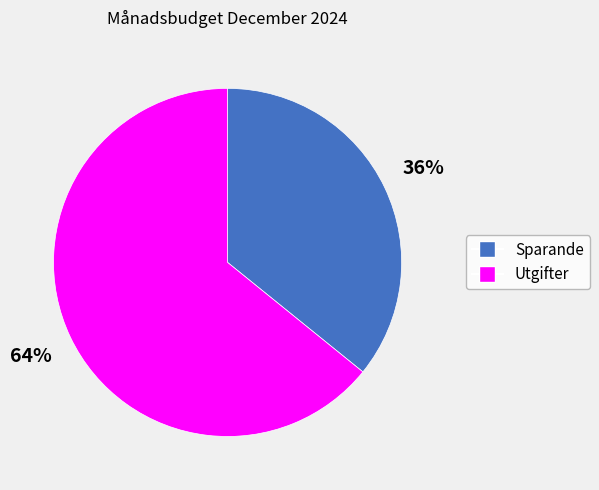

Is the sum of Sparande and Utgifter greater than half?

Yes